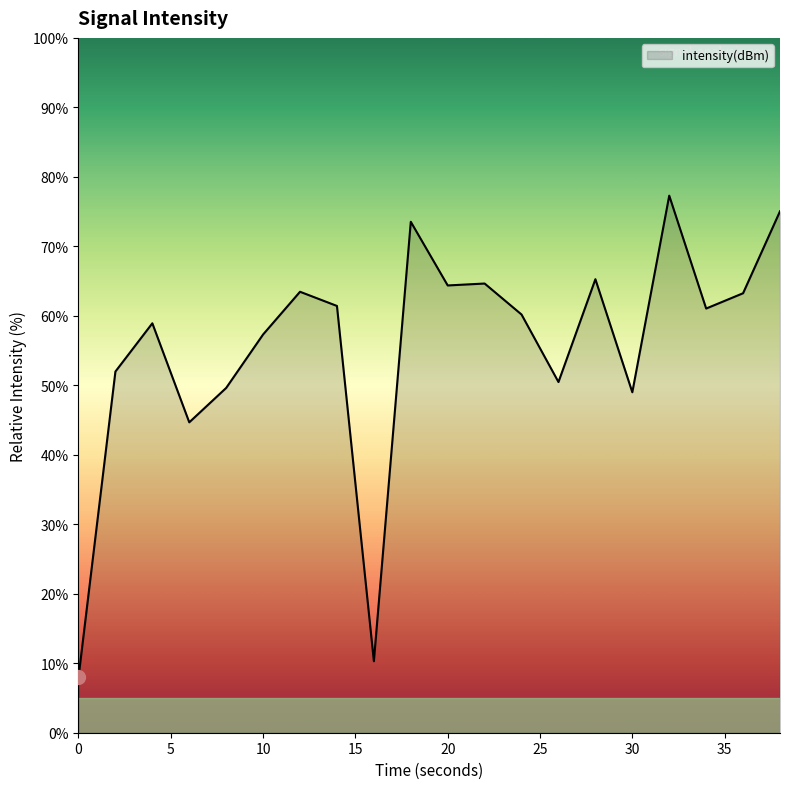

What is the average value?

55.5